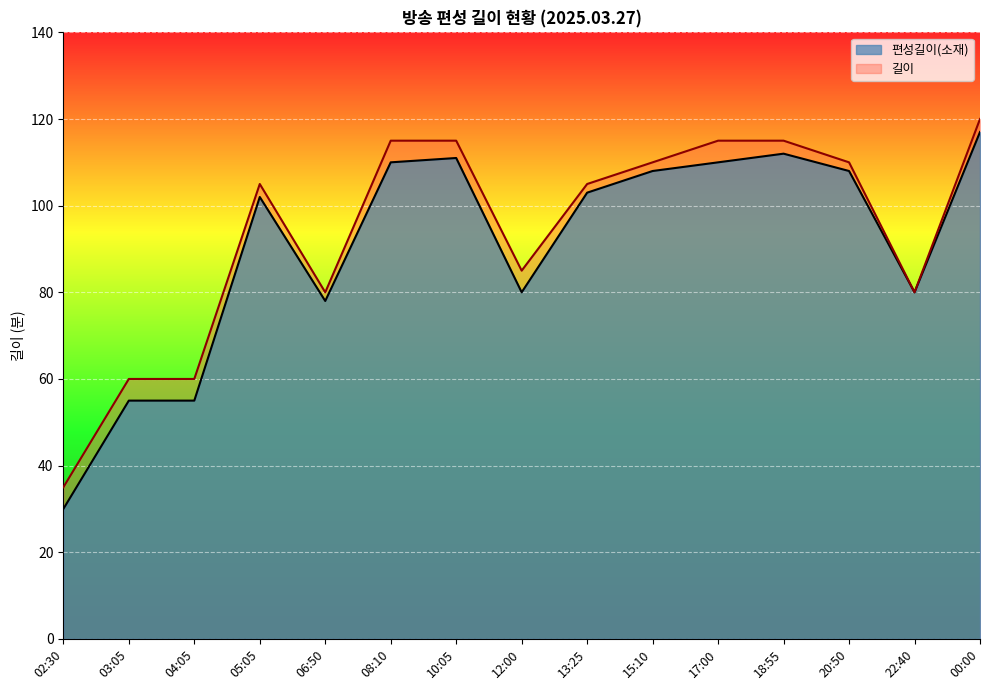

True or false: 편성길이(소재) and 길이 intersect in this chart.

False